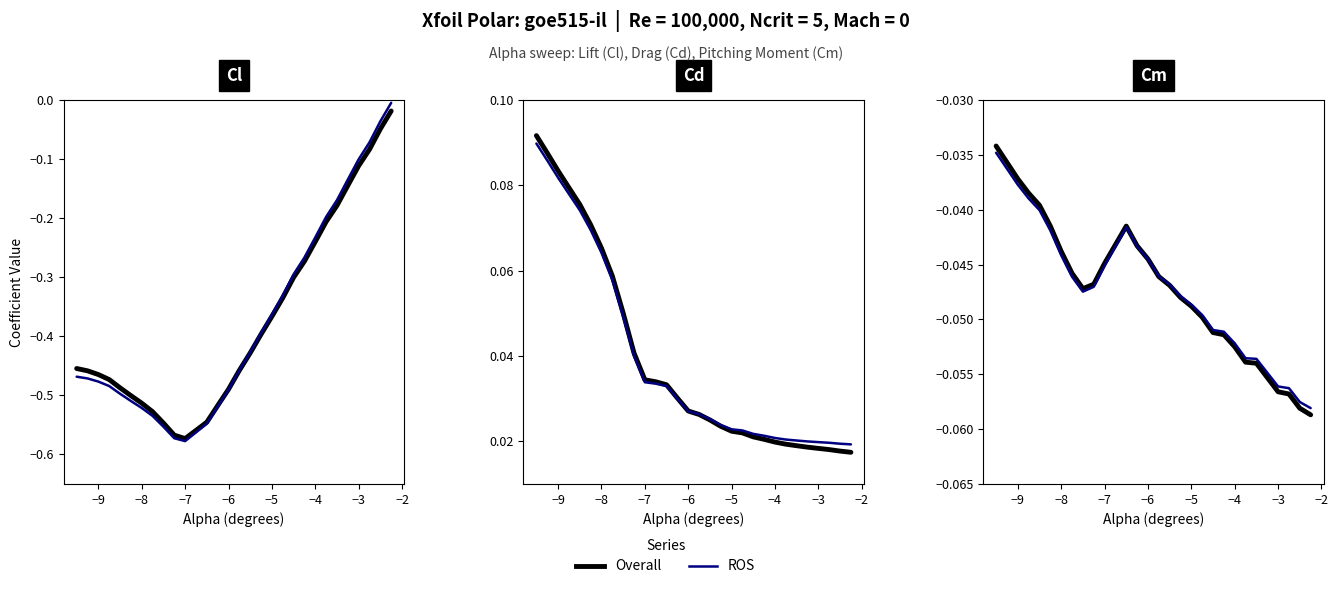

Which series has the largest total across all categories?

Overall